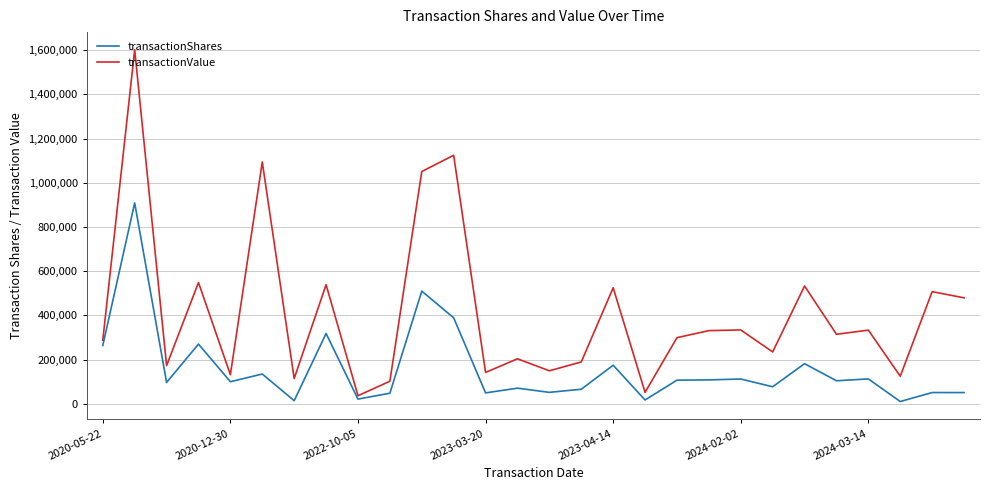

Which series has the widest spread of values?

transactionValue